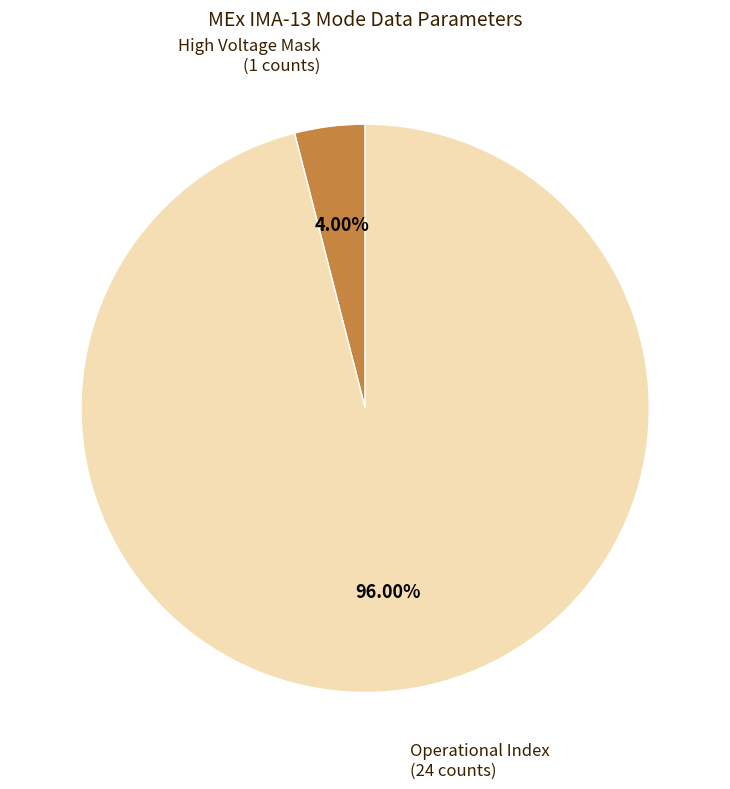

Is there any slice that represents more than half of the pie?

Yes